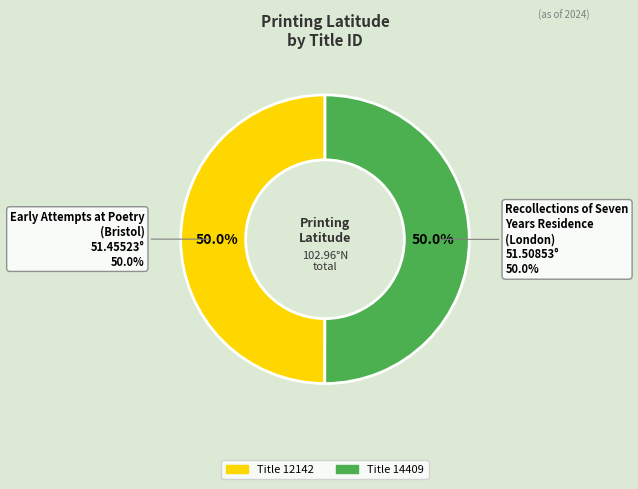

What is the largest slice in the pie chart?

14409